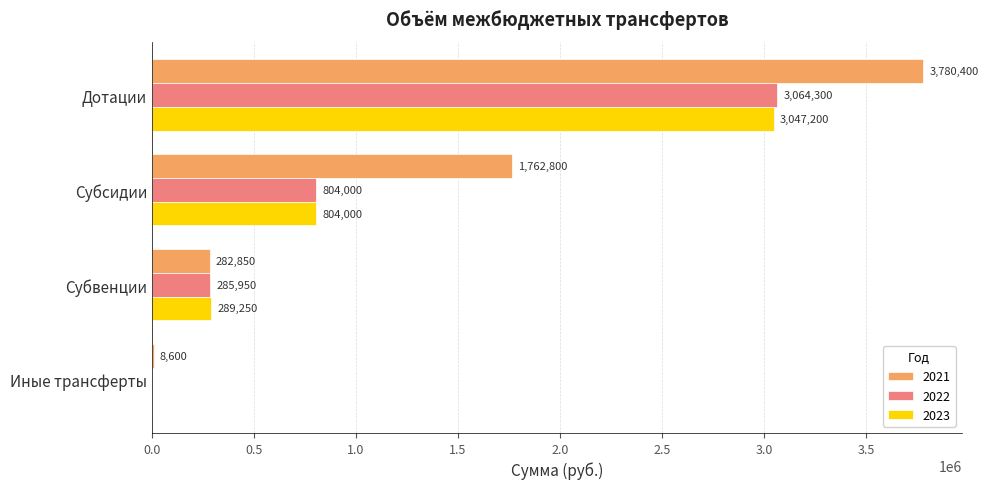

How many series are shown in this chart?

3